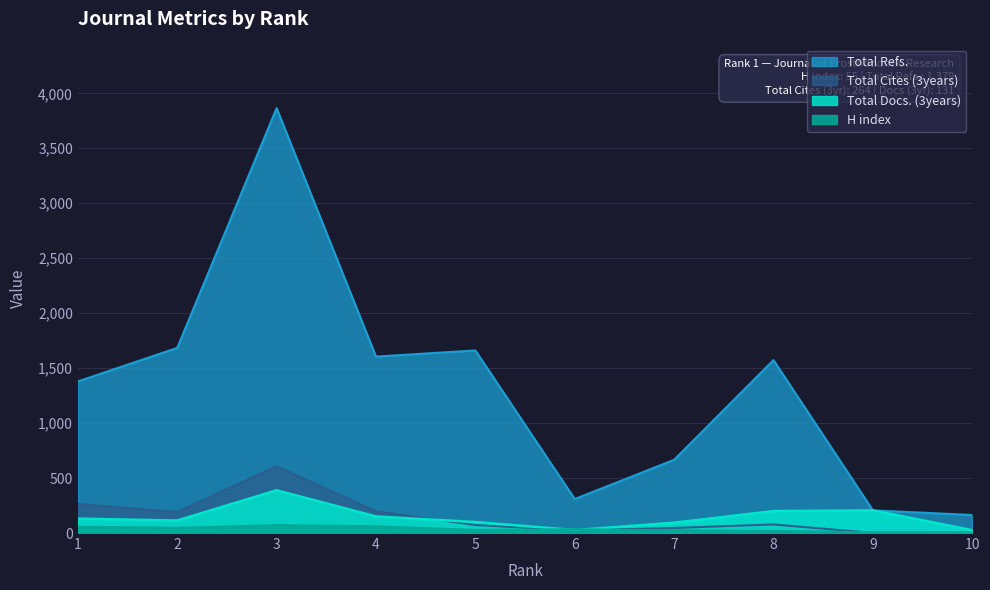

Where is the first local minimum for Total Refs.?

4